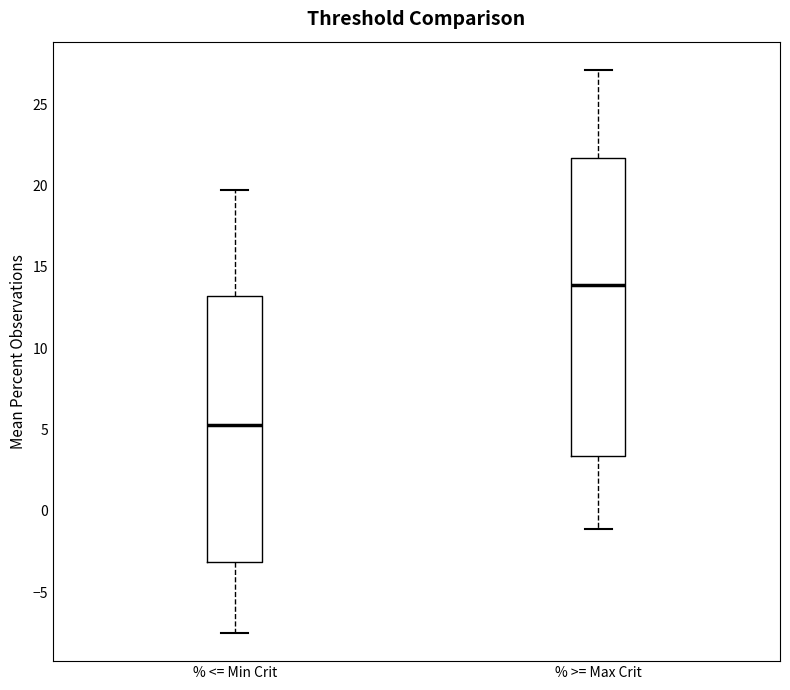

Reading left to right, transcribe this box plot: for each box, give where its median line is, the range the box spans, and where its two whiskers end, as read against the y-axis. The values are not printed on the chart, so give them approximately, as read against the axis.

% <= Min Crit: median 5.5, box -3.0 to 13.0, whiskers -7.5 to 19.5
% >= Max Crit: median 14.0, box 3.5 to 21.5, whiskers -1.0 to 27.0